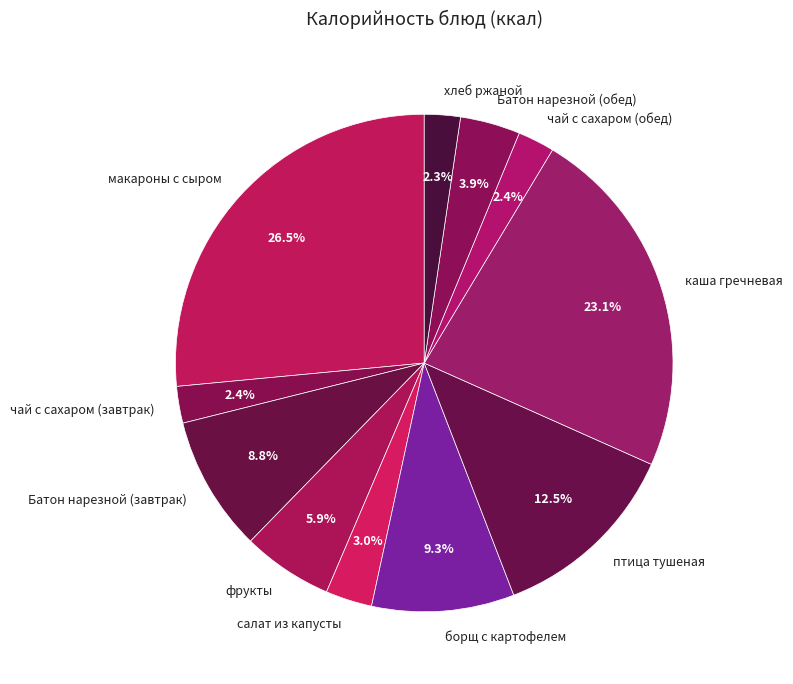

What percentage is NOT represented by макароны с сыром?

73.5%